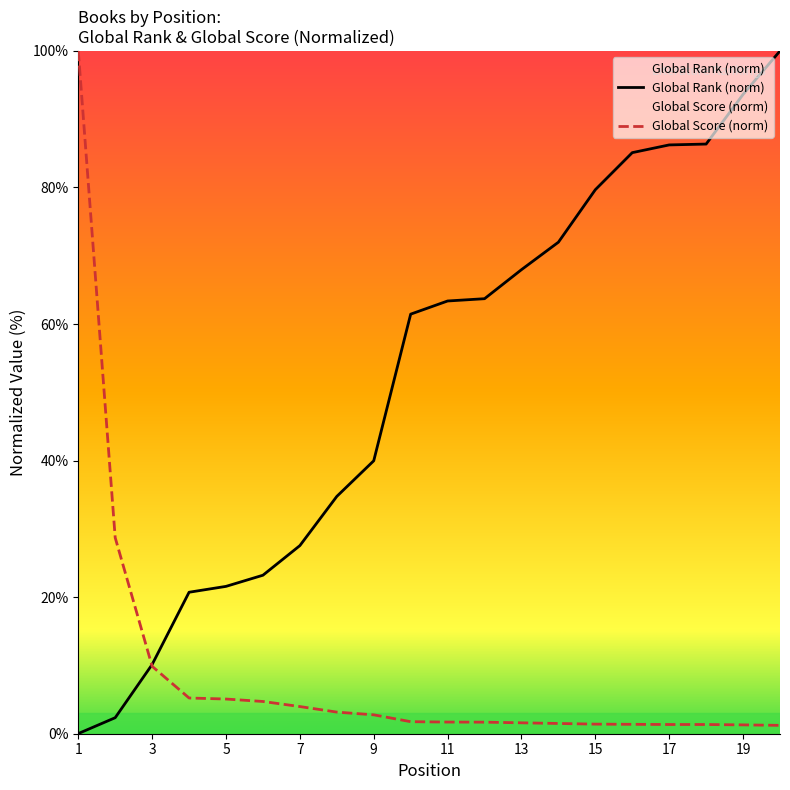

What are all the series names shown in the legend?

Global Rank, Global Score